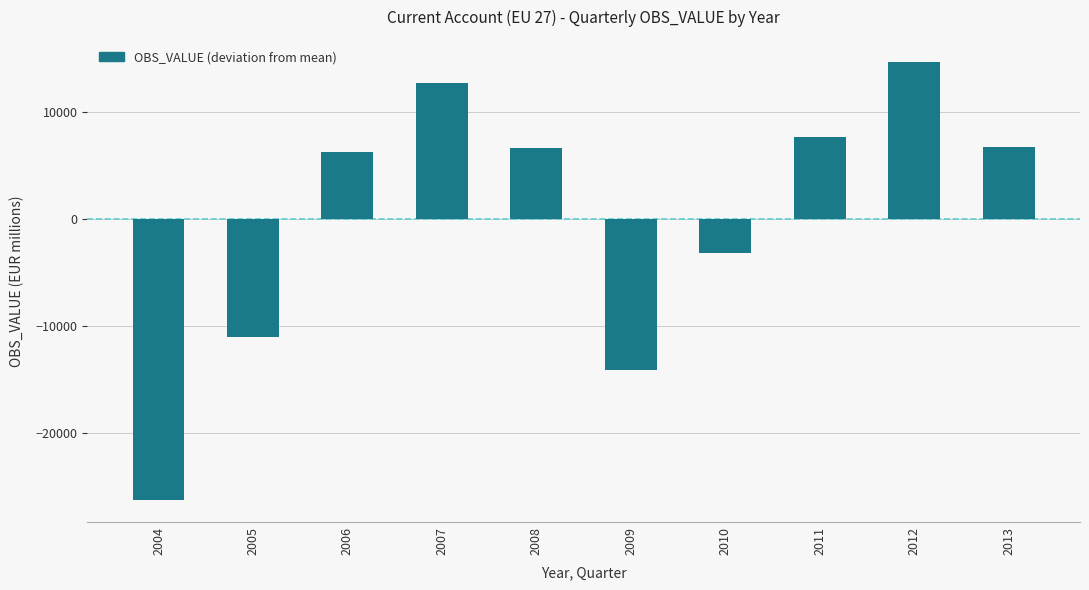

What is the value of the 4th bar from the left?

12718.1